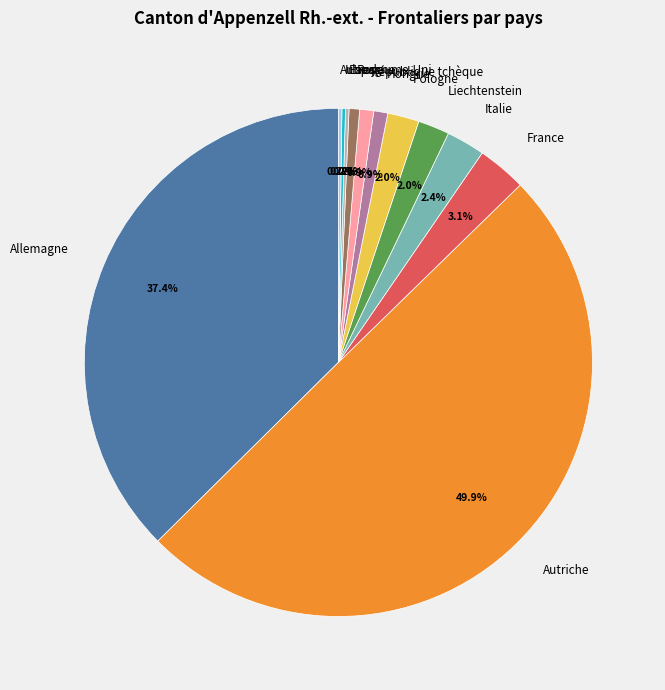

Is it true that Italie is 17% of the pie?

False